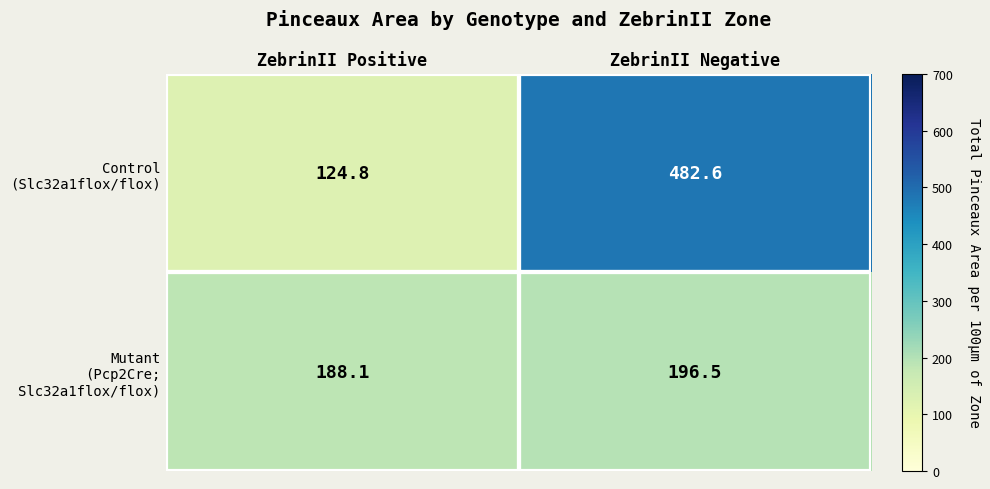

What is the spread (max minus min) of values at ZebrinII Negative?

286.1